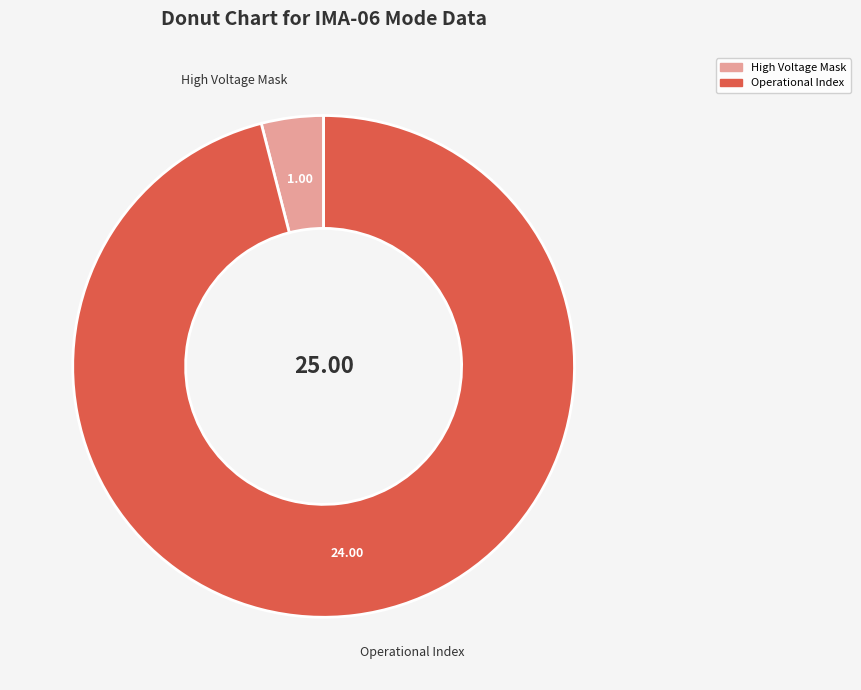

Rank the categories by value from highest to lowest.

Operational Index, High Voltage Mask